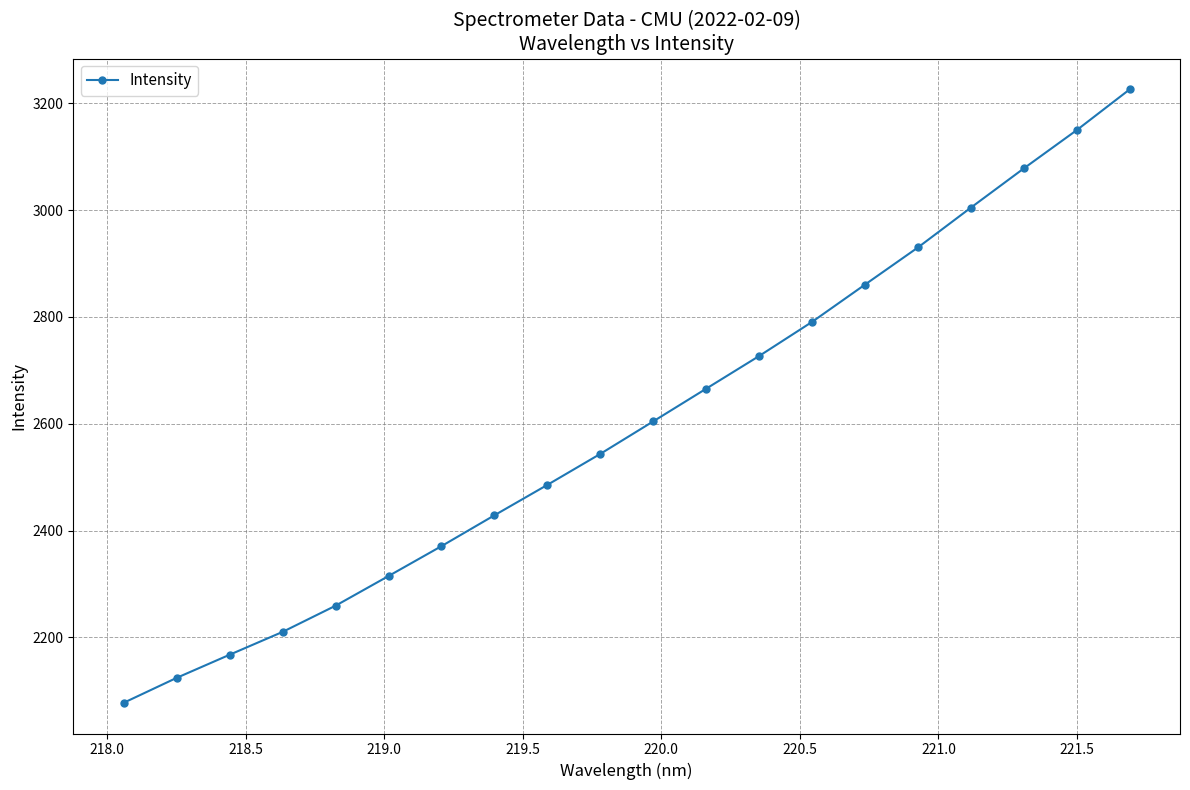

Is this an area chart (filled region under the line)?

No